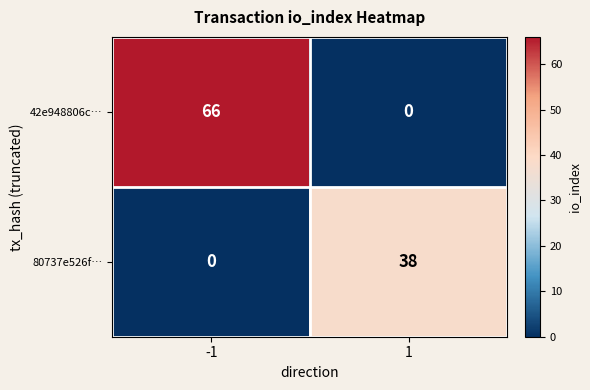

List the series in order of their overall mean, highest first.

42e948806c…, 80737e526f…